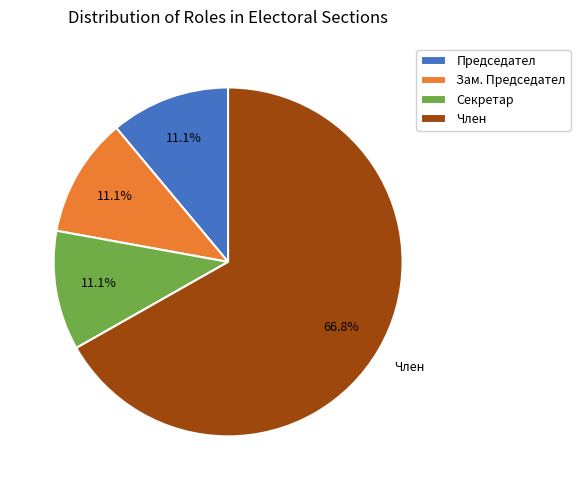

Count the number of slices in the pie.

4